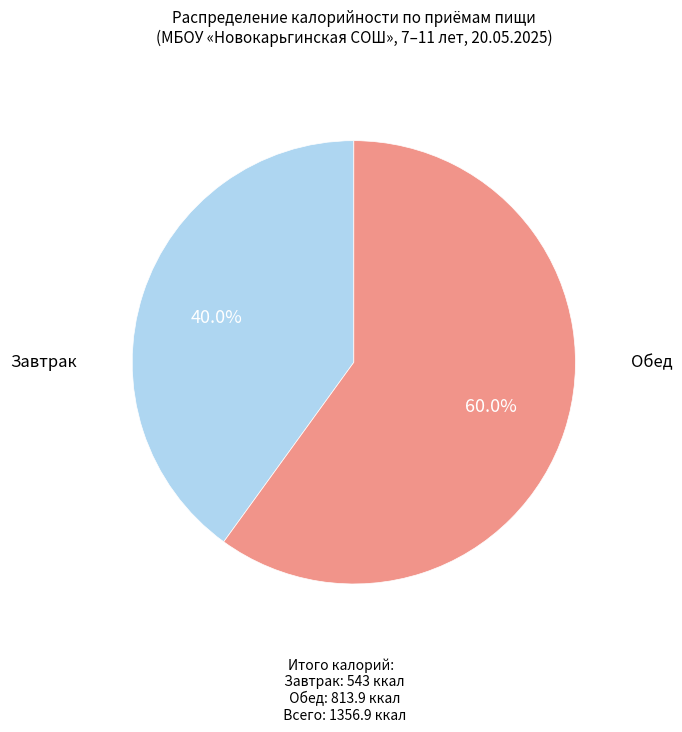

Does any single category account for the majority?

Yes